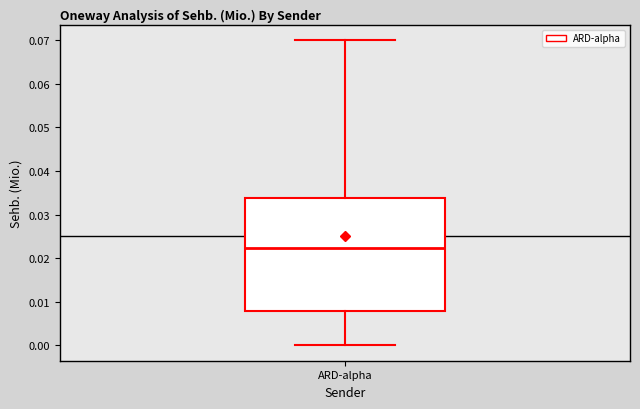

Read this box plot against the y-axis: the position of the median line, the range covered by the box, and the ends of both whiskers. The values are not printed on the chart, so give them approximately, as read against the axis.

median 0.022, box 0.008 to 0.034, whiskers 0.000 to 0.070